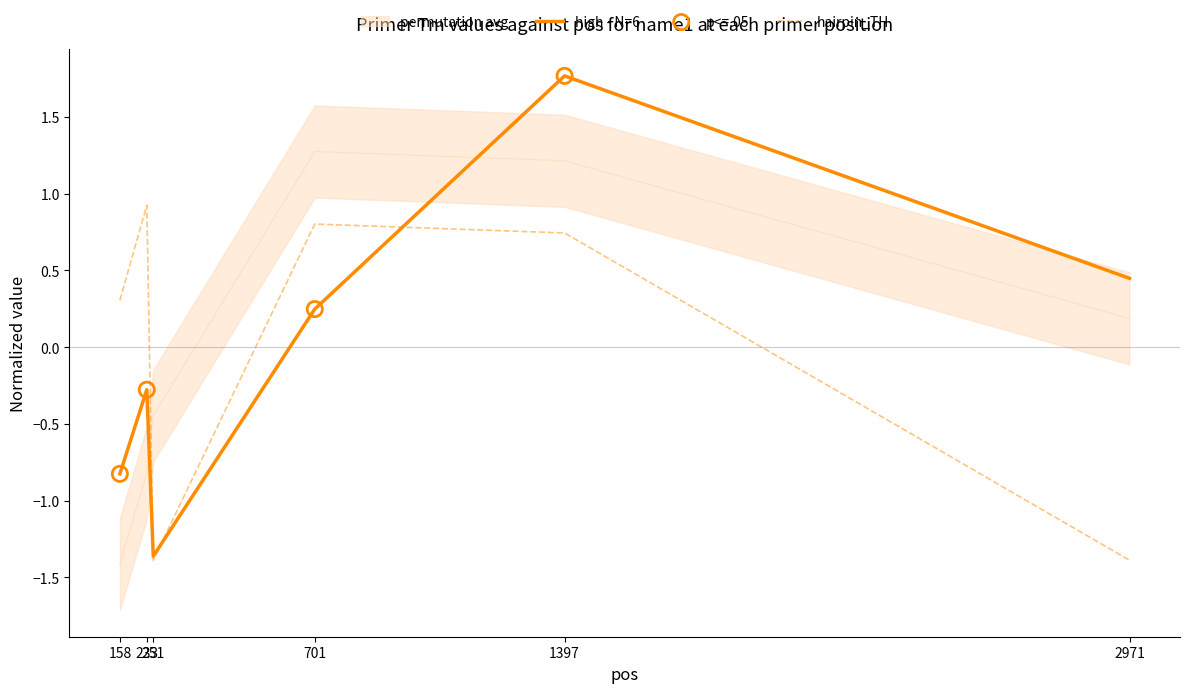

At how many categories does at least one series exceed -1?

6